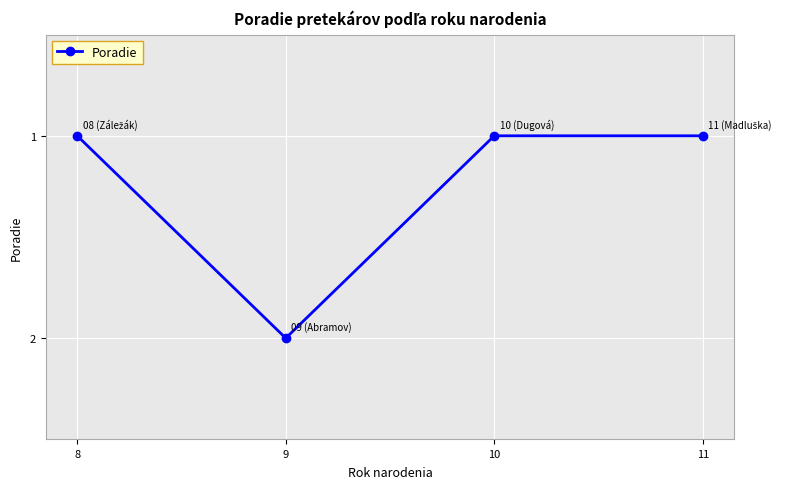

Reading right to left, extract all data points from this chart.

1	1	2	1